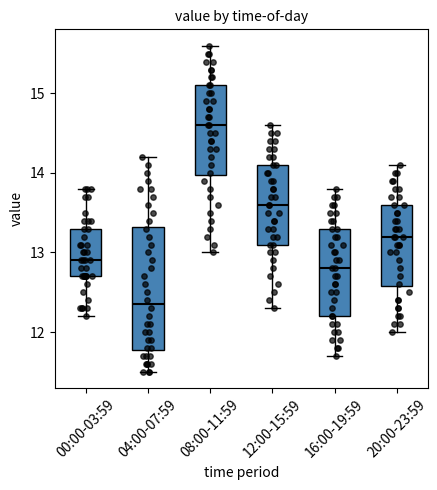

Which box is the tallest, from its lower edge to its upper edge?

04:00-07:59